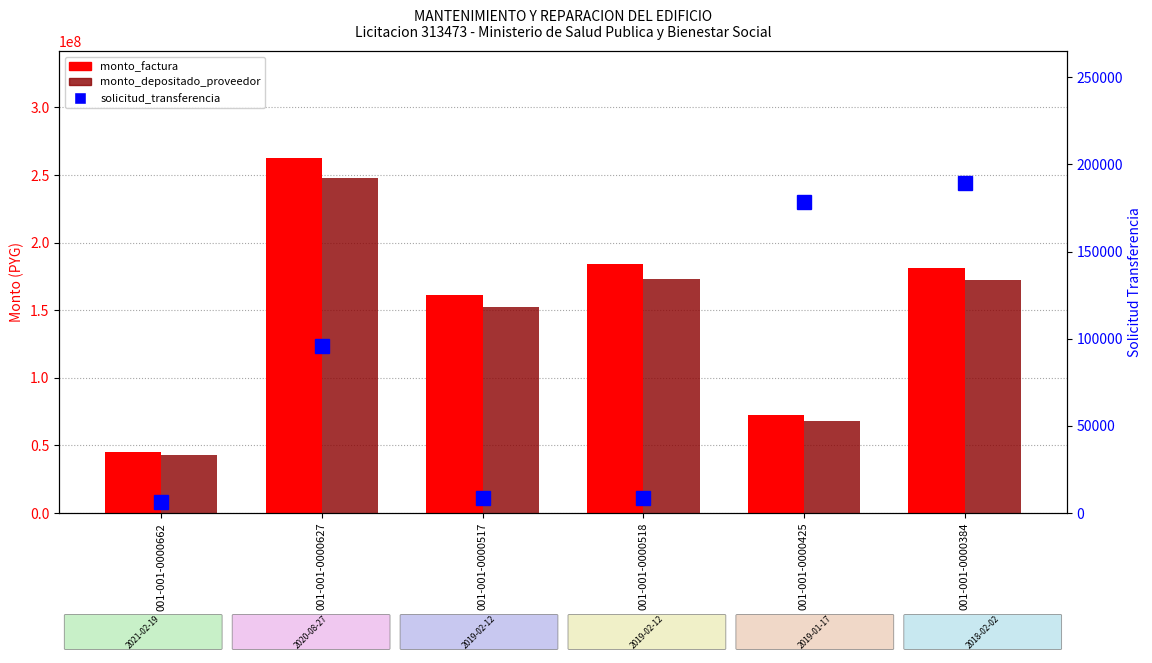

Between 001-001-0000662 and 001-001-0000518, which series saw the biggest shift?

monto_factura